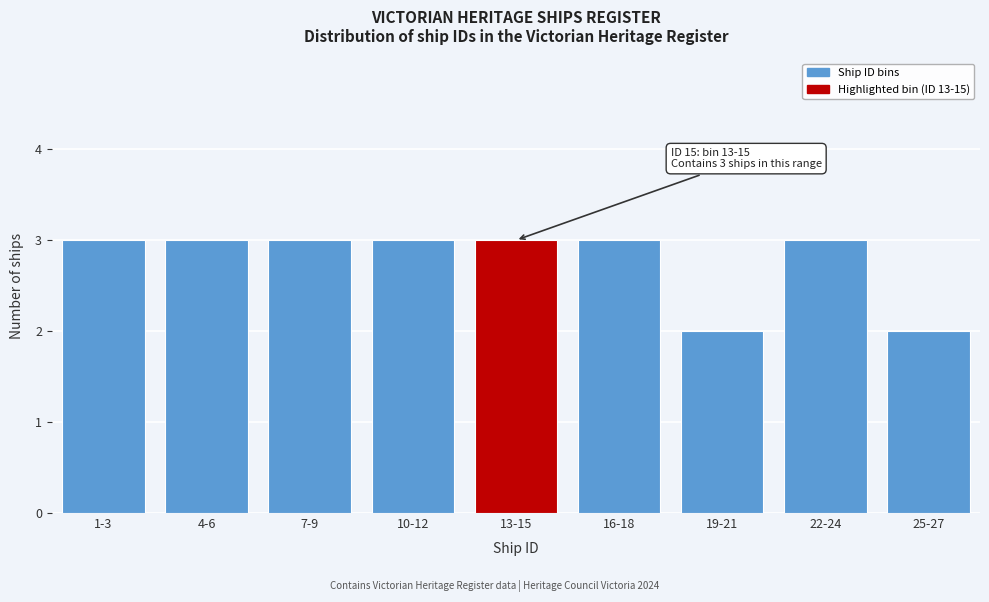

Reading left to right, list all the values displayed in this chart.

1-3=3	4-6=3	7-9=3	10-12=3	13-15=3	16-18=3	19-21=2	22-24=3	25-27=2